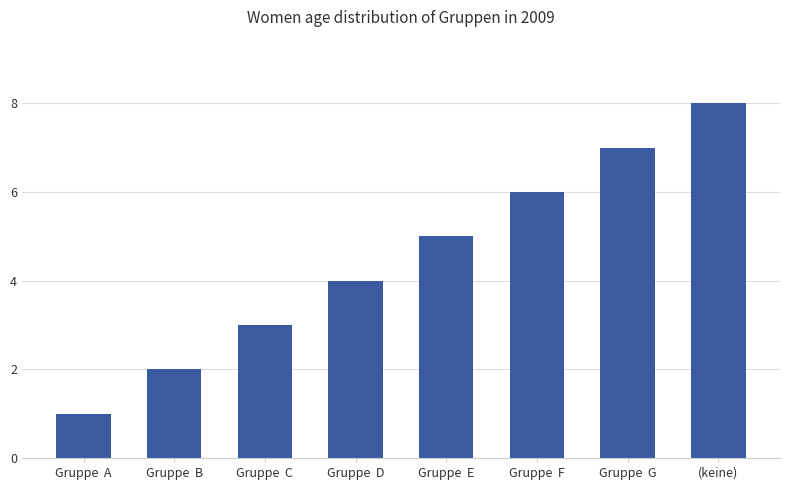

Is it true that the value at Gruppe  B is 2?

True